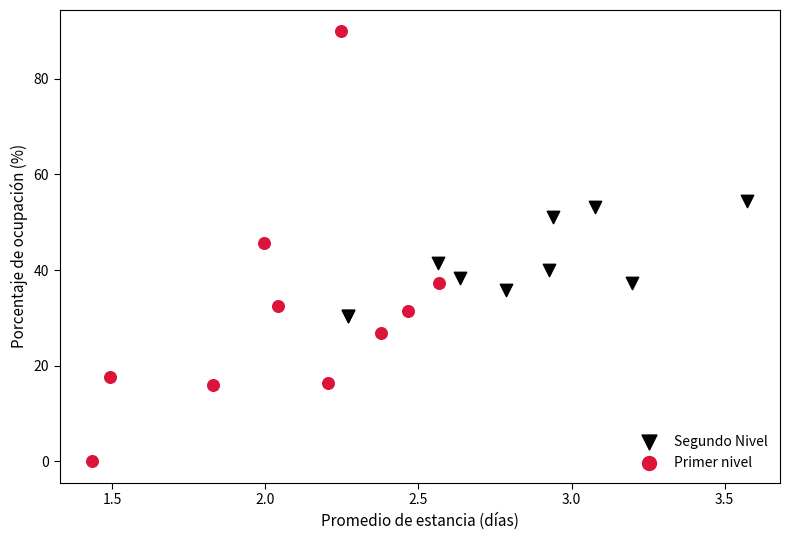

Which series has the largest Y range (max minus min)?

Primer nivel